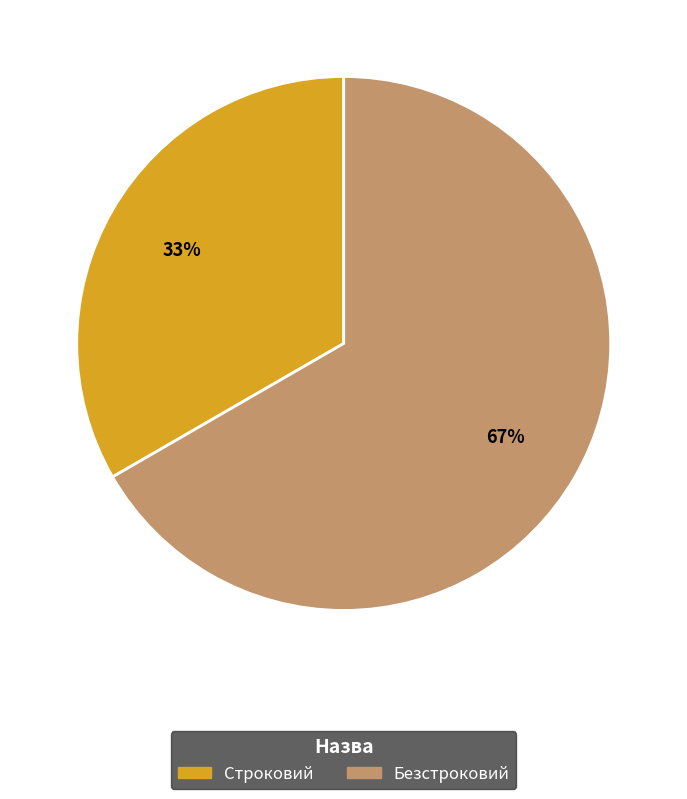

How many slices are in this pie chart?

2